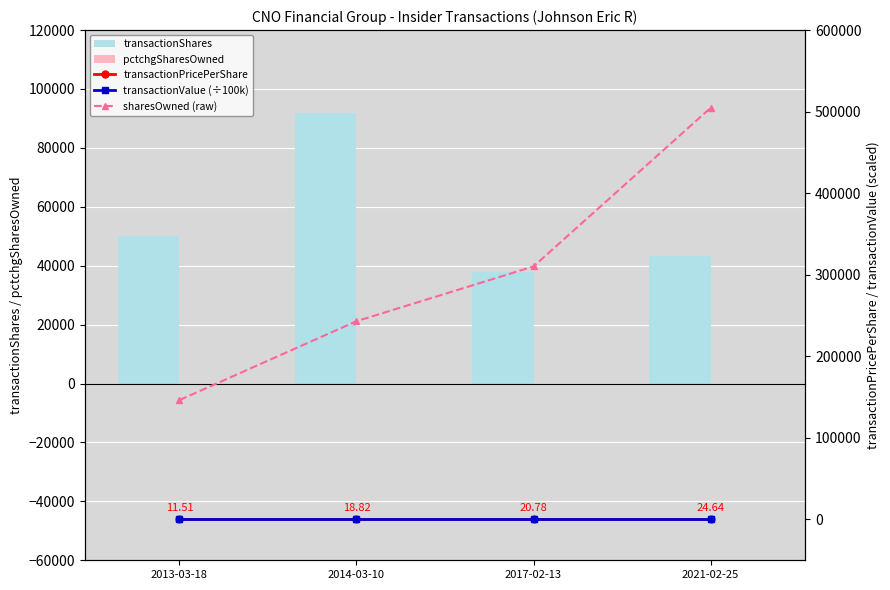

What is the value of the pctchgSharesOwned bar at the 1st from the left?

-25.0